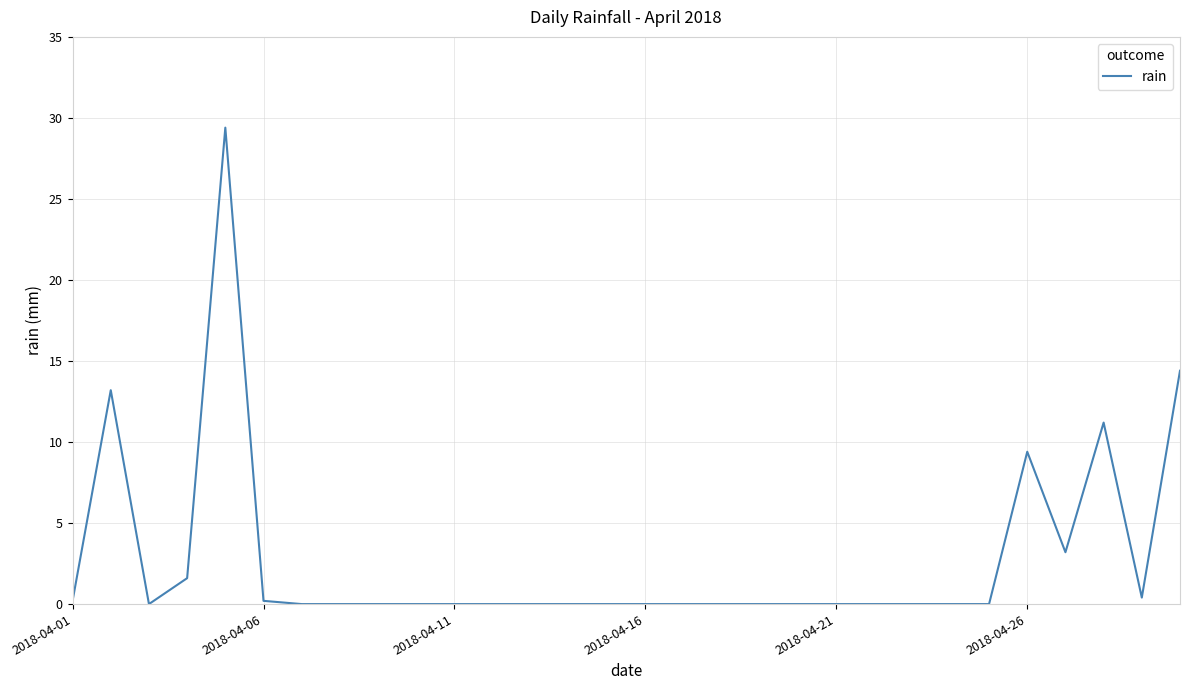

How many lines are shown in the chart?

1